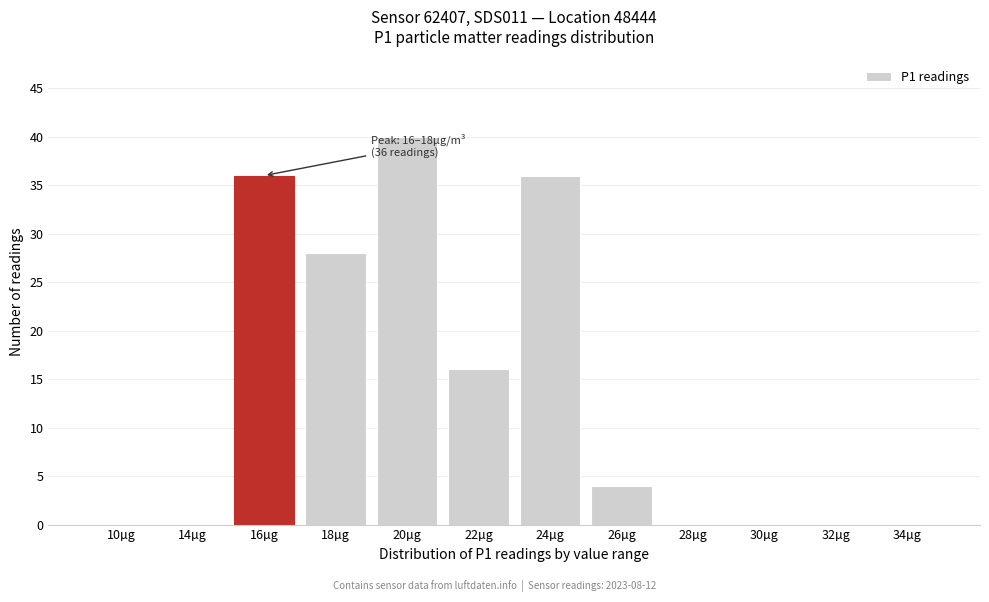

Reading right to left, list all the values displayed in this chart.

34µg=0	32µg=0	30µg=0	28µg=0	26µg=4	24µg=36	22µg=16	20µg=40	18µg=28	16µg=36	14µg=0	10µg=0